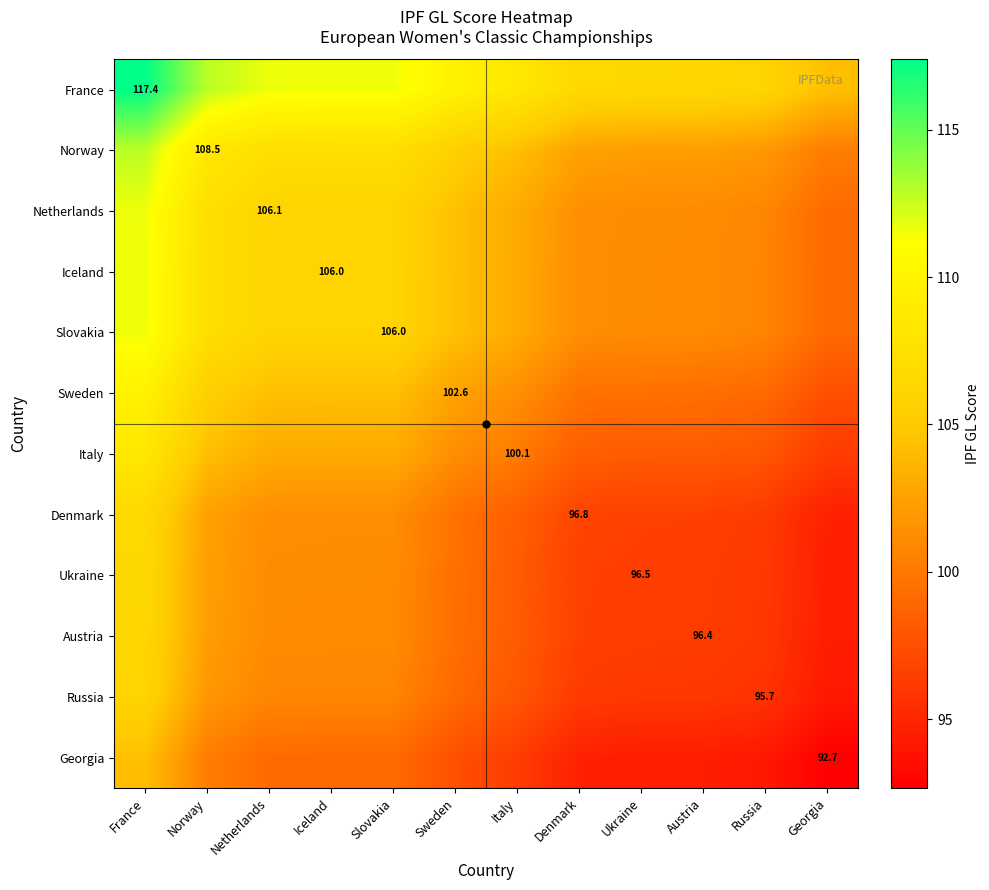

What is the difference between the highest and lowest values at Netherlands?

12.5